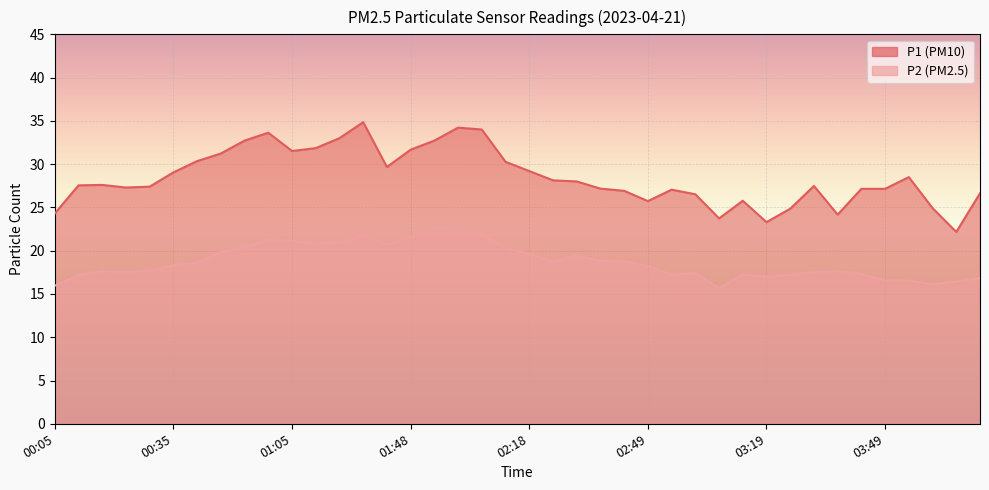

True or false: P1 and P2 intersect in this chart.

False